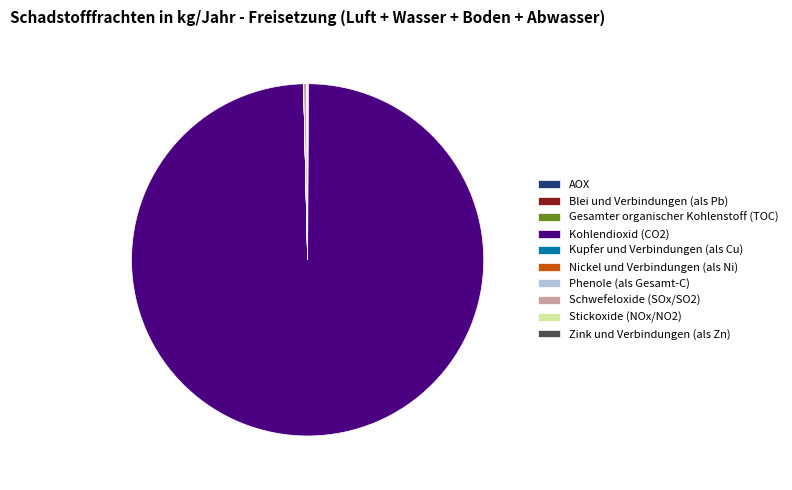

Which slice is the largest?

Kohlendioxid (CO2)